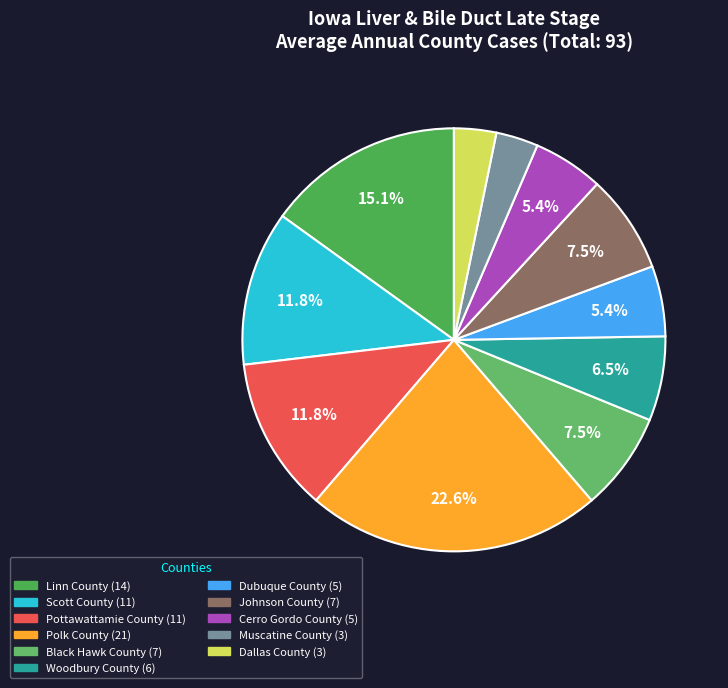

Count the number of slices in the pie.

11